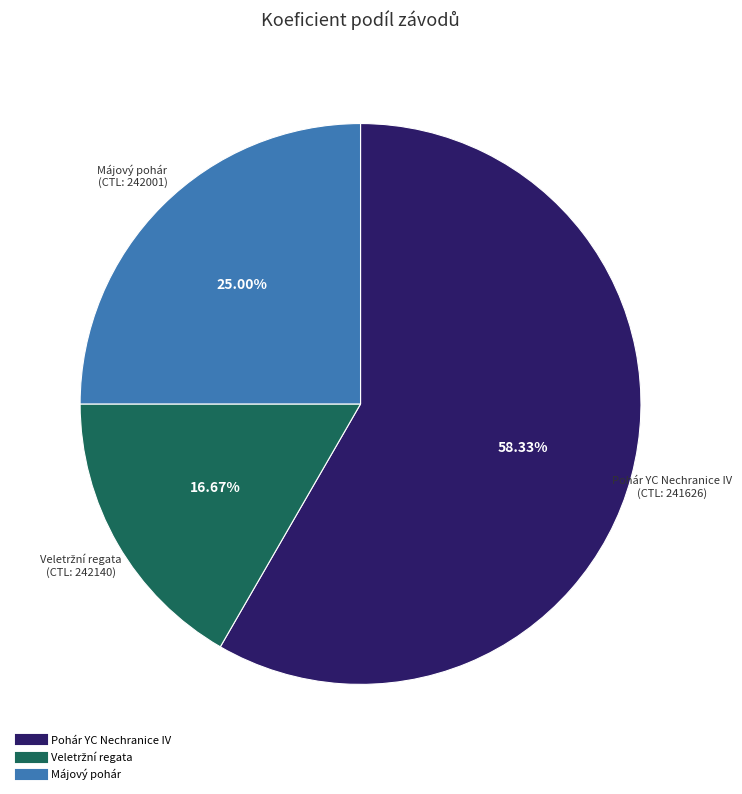

Count the number of slices in the pie.

3